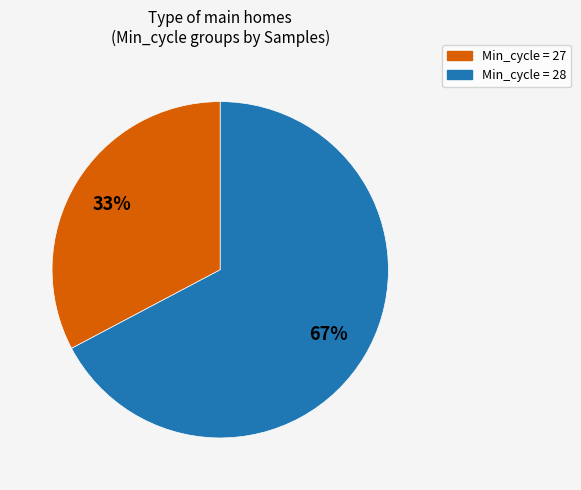

To the nearest percent, what is the average slice percentage?

50%